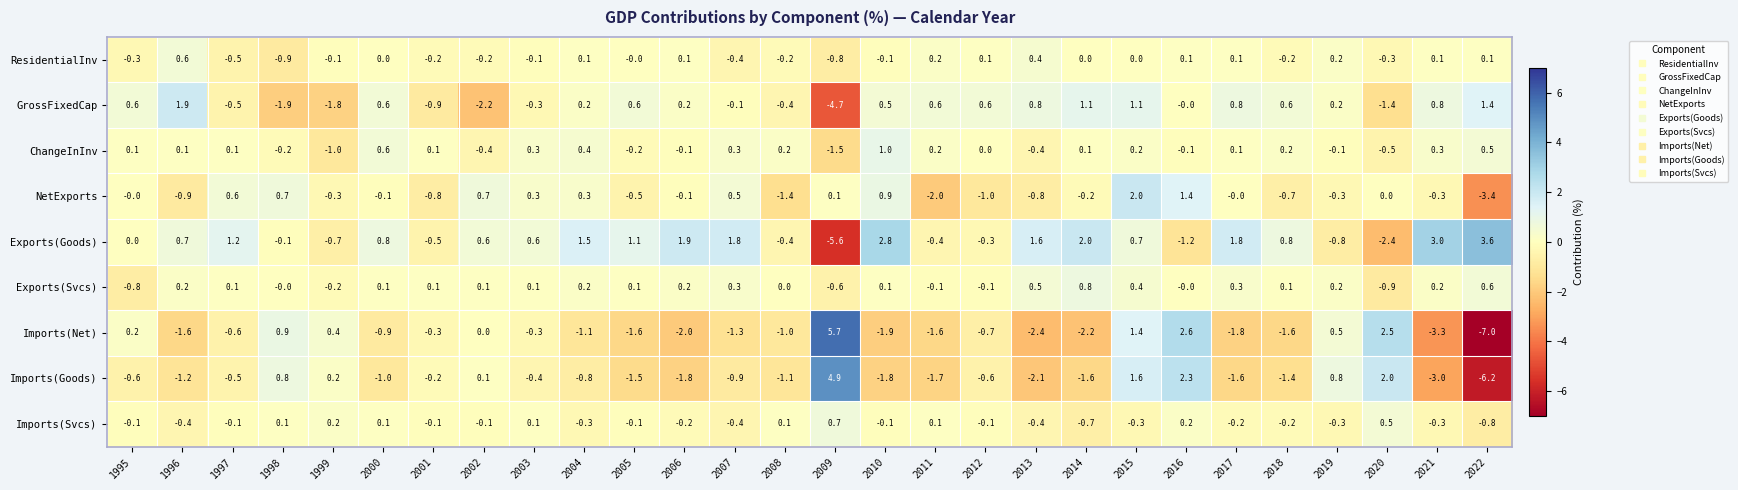

How many values in the GrossFixedCap series are below 0?

10